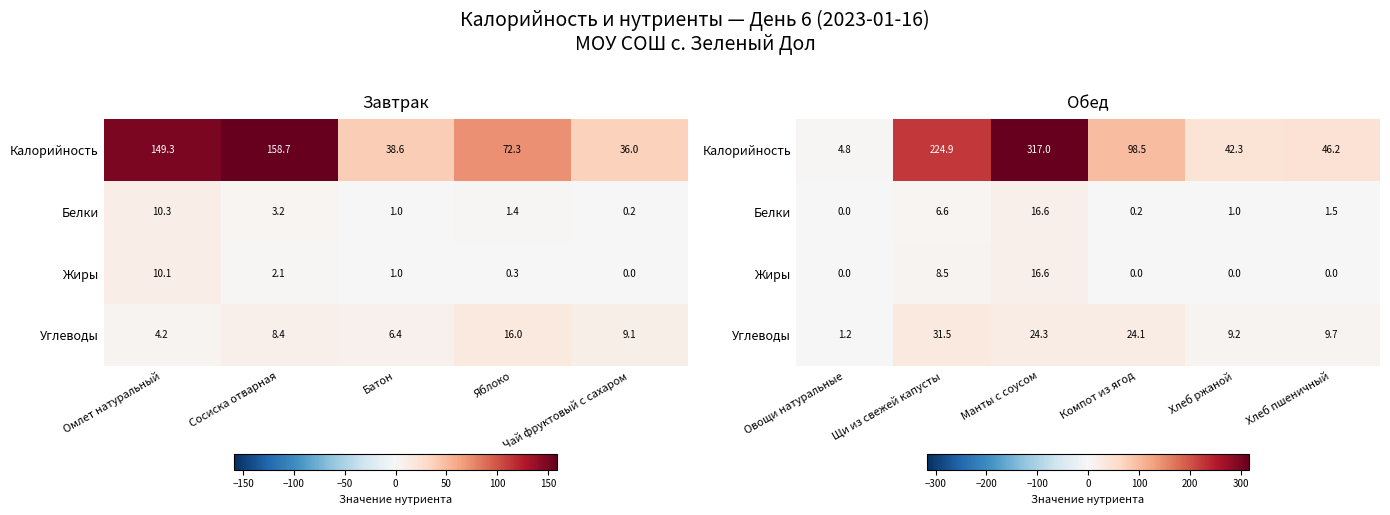

Rank the series by their maximum value, from highest to lowest.

Калорийность, Углеводы, Белки, Жиры